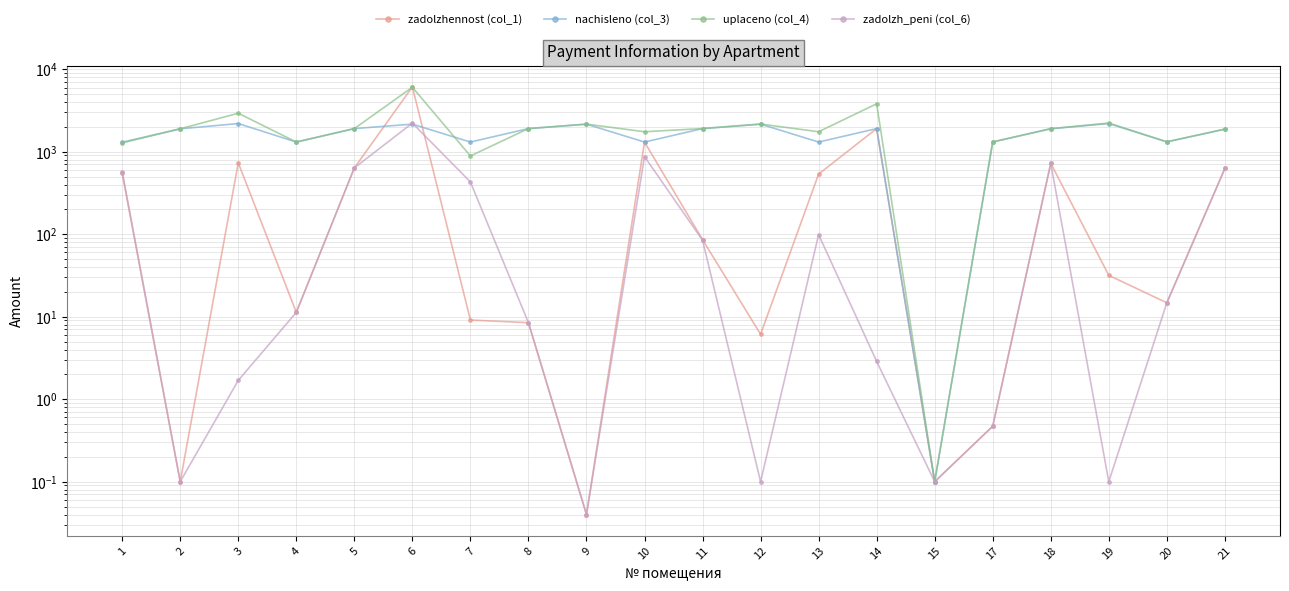

Between 9 and 2, which is larger?

2